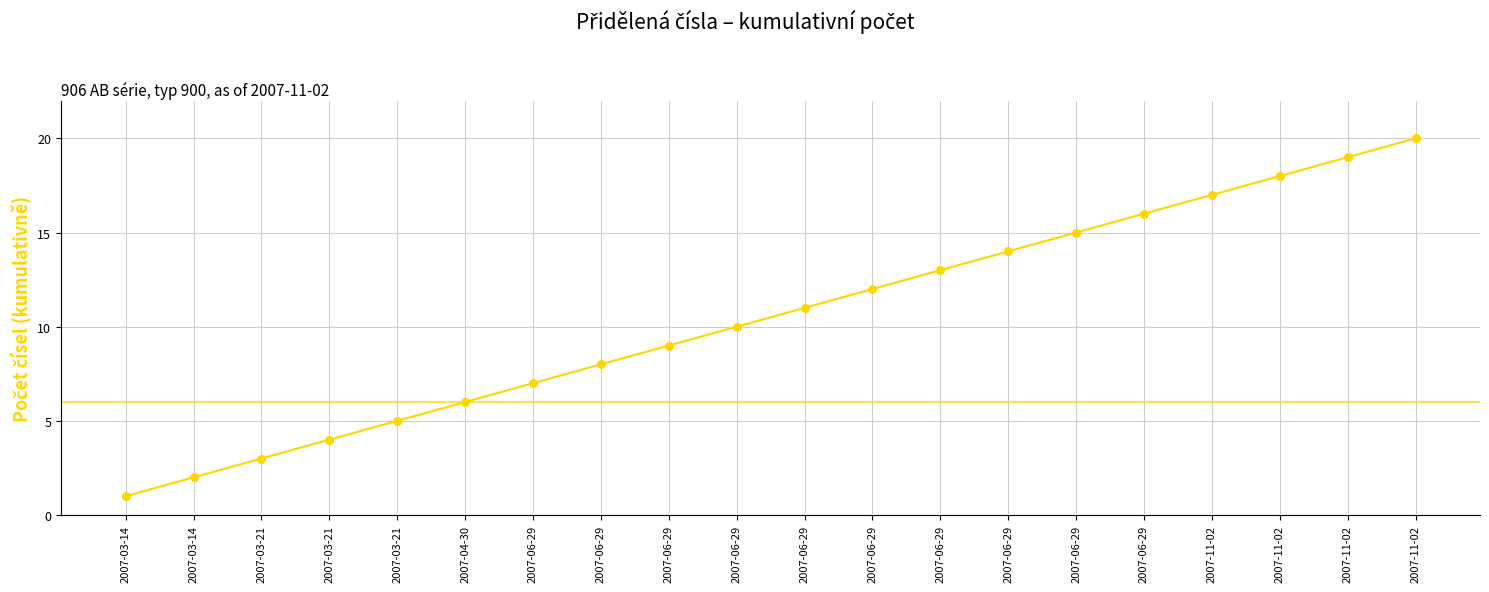

What is the change in value from 2007-04-30 to 2007-06-29?

+5